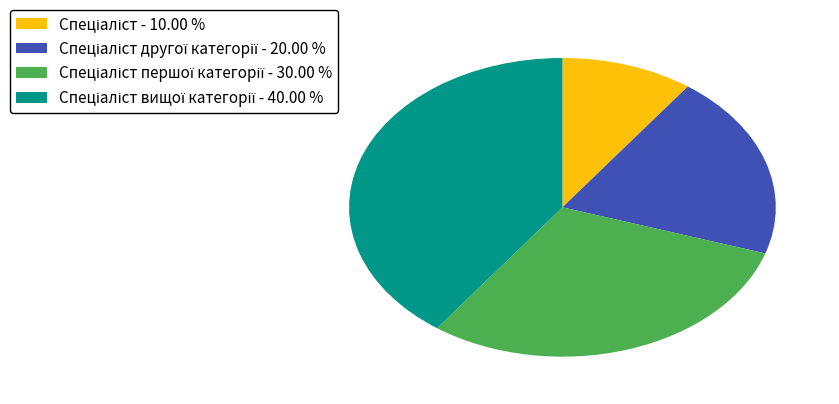

How many segments does this pie chart have?

4